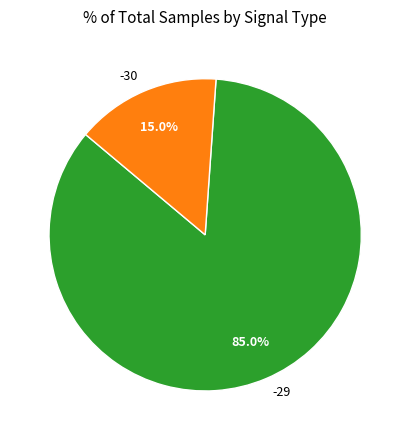

Is it true that -29 is 1% of the pie?

False